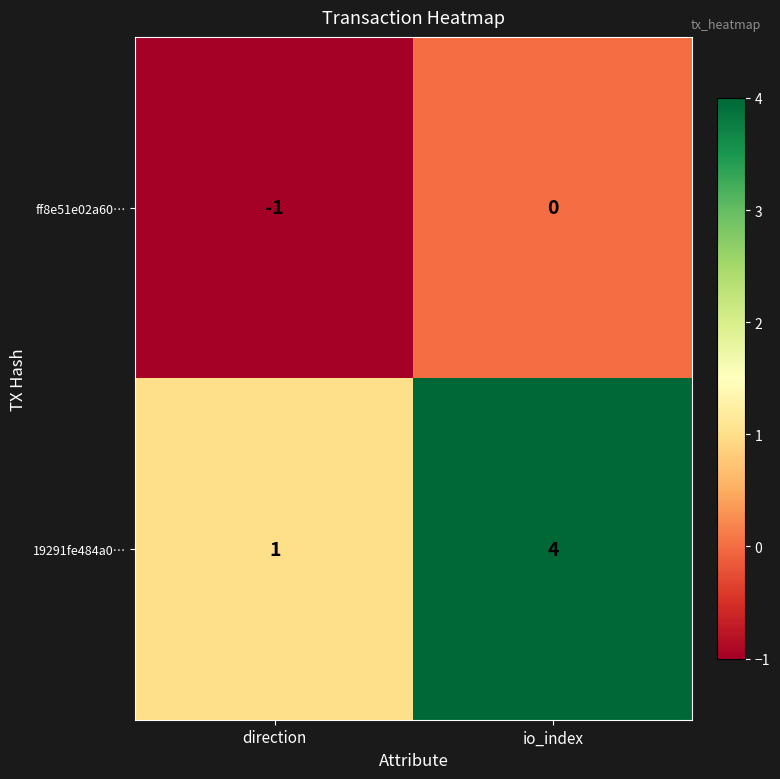

Which series has the widest spread of values?

19291fe484a0…